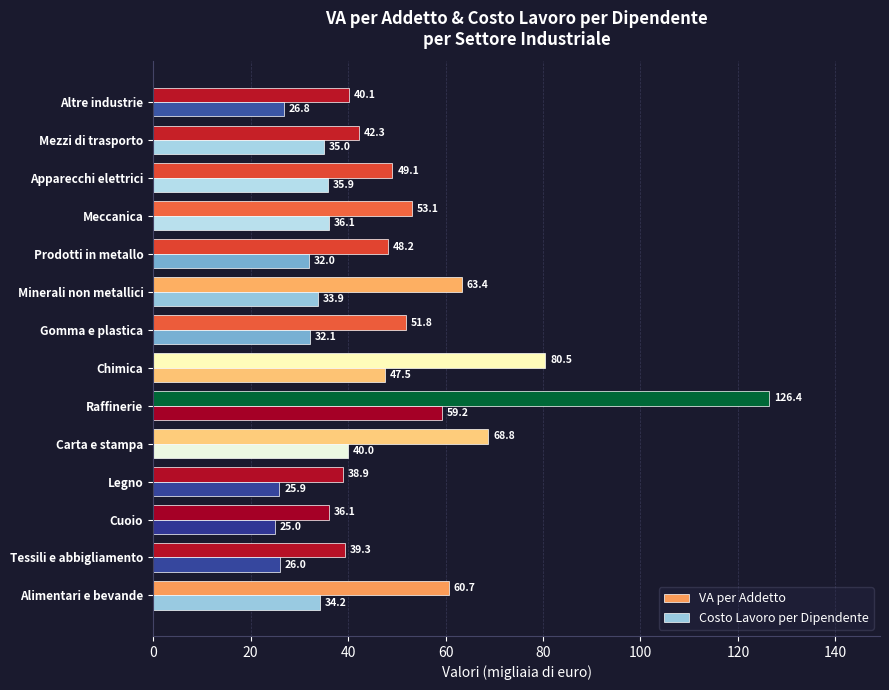

What is the sum of all VA per Addetto values?

798.7